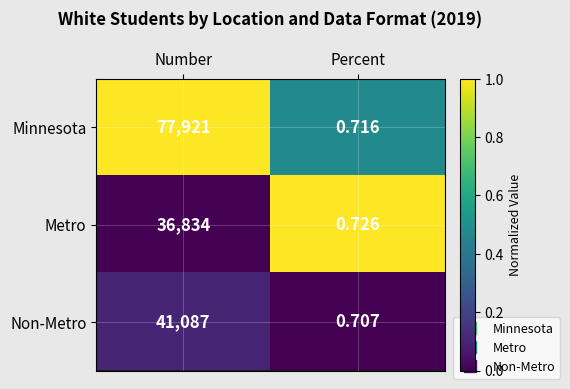

At which label is Metro closest to 18417?

Percent